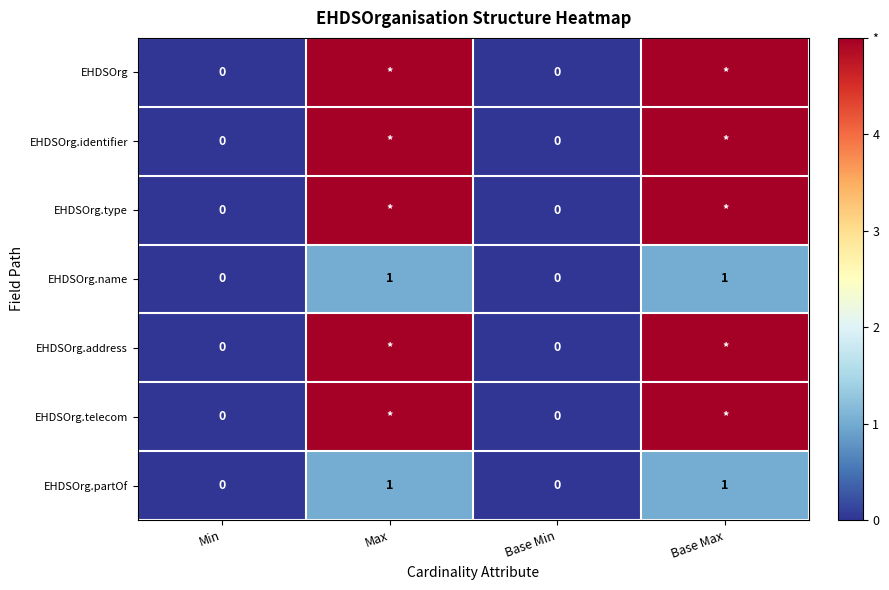

How many positive values does the EHDSOrg.name series have?

2